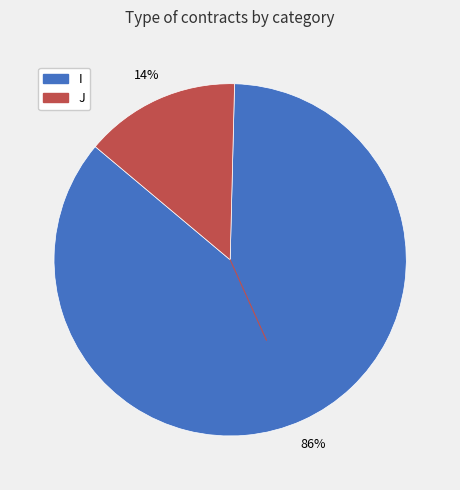

Which slice is the largest?

I